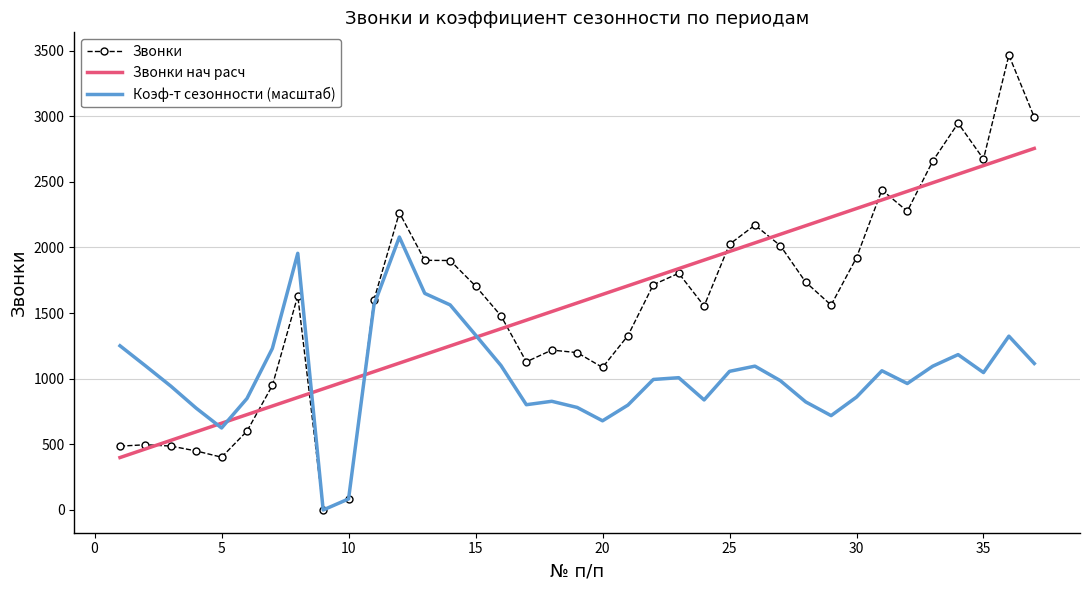

Which series has the widest spread of values?

Звонки